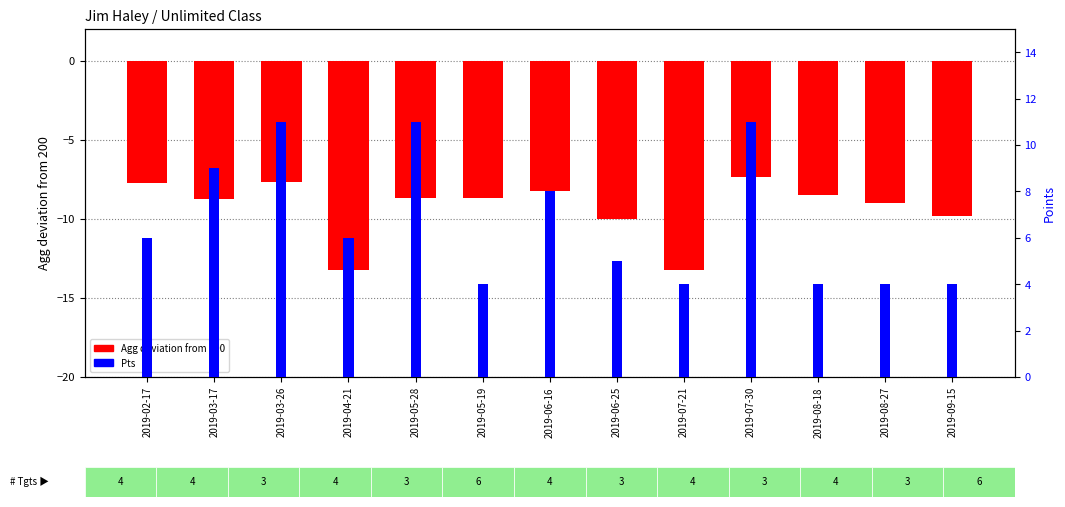

Reading left to right, transcribe all the data shown in this chart.

Agg deviation from 200: -7.8	-8.8	-7.7	-13.2	-8.7	-8.7	-8.2	-10.0	-13.2	-7.3	-8.5	-9.0	-9.8
Pts: 6.0	9.0	11.0	6.0	11.0	4.0	8.0	5.0	4.0	11.0	4.0	4.0	4.0